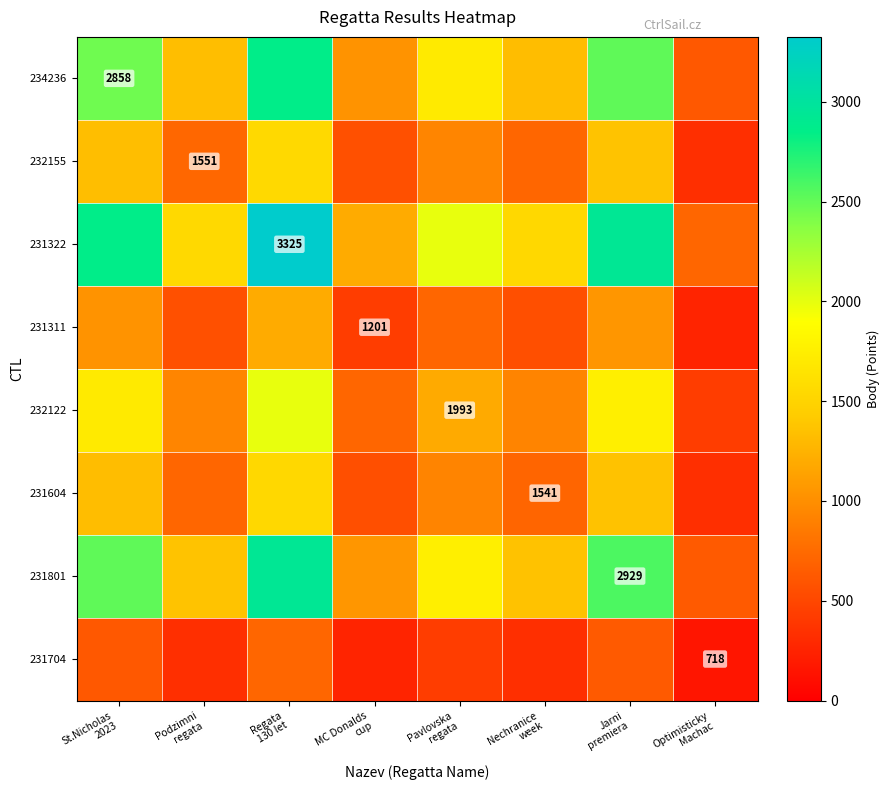

Is the value of 234236 at St.Nicholas 2023 greater than the value of 231322 at Optimisticky Machac?

Yes